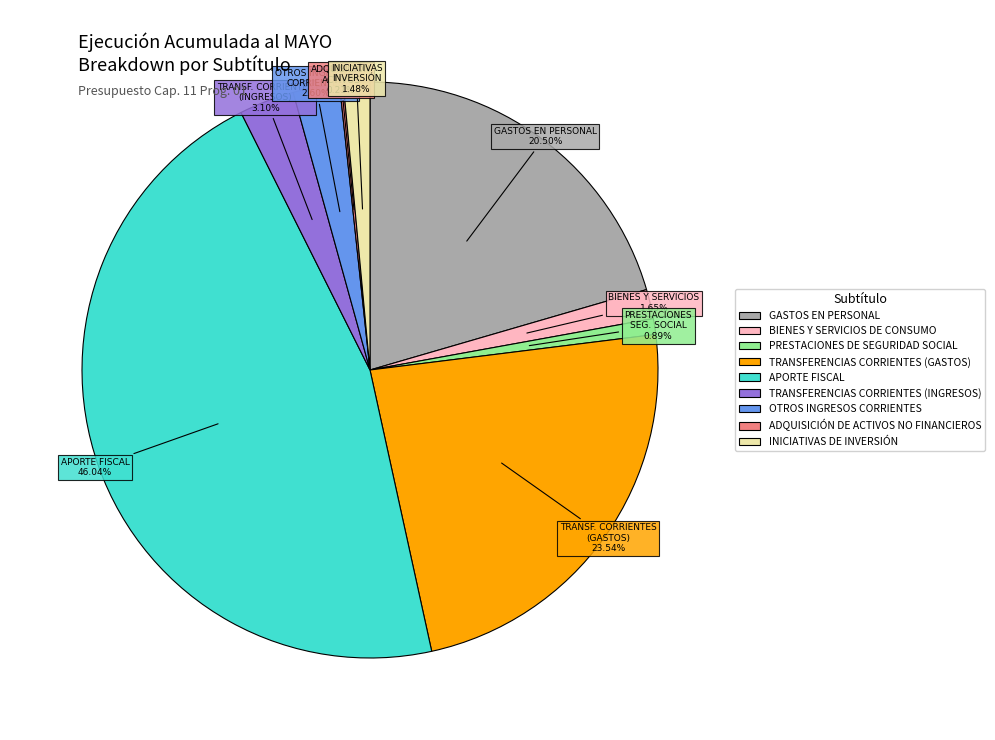

The BIENES Y SERVICIOS DE CONSUMO slice represents 10% of the pie. True or false?

False